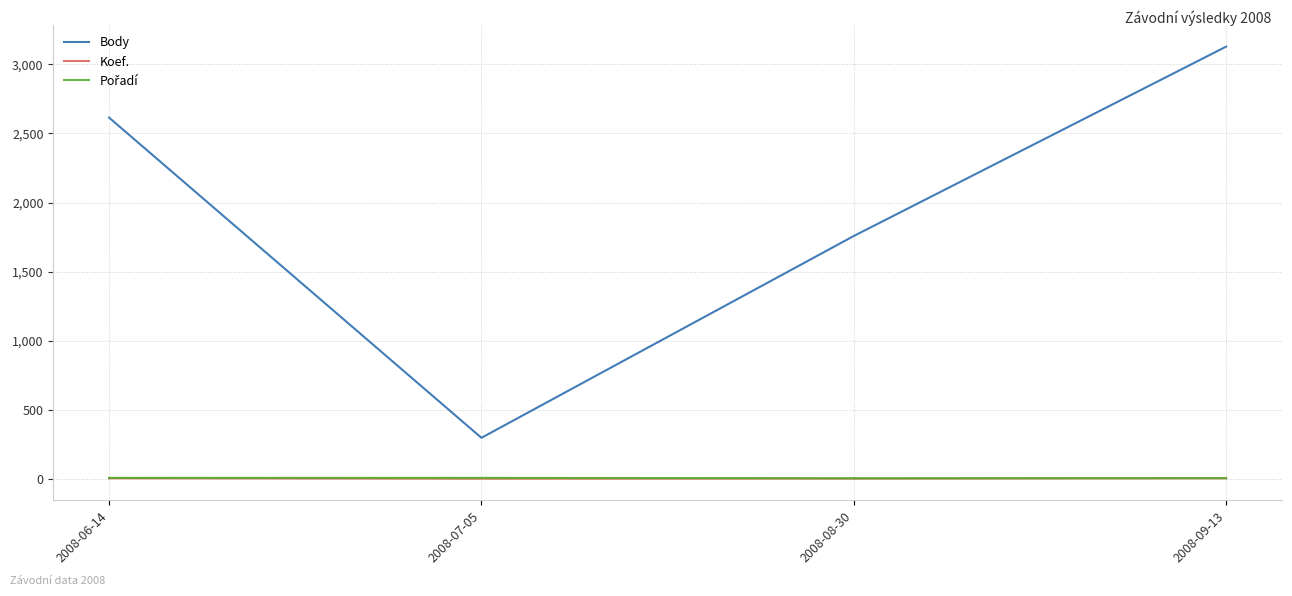

Which series has the largest total across all categories?

Body